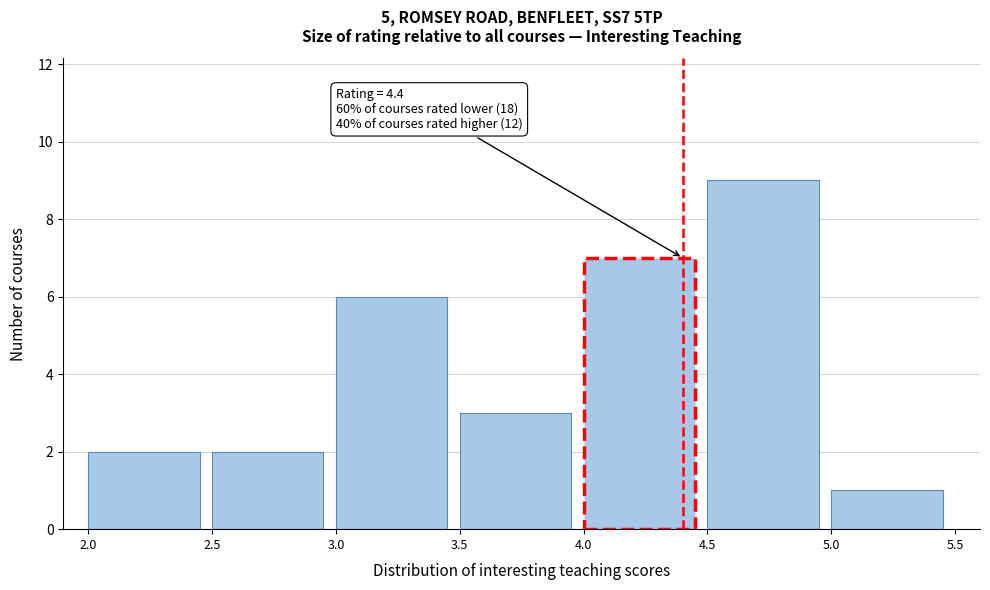

Which range on the x-axis has the tallest bar?

4.5 to 5.0